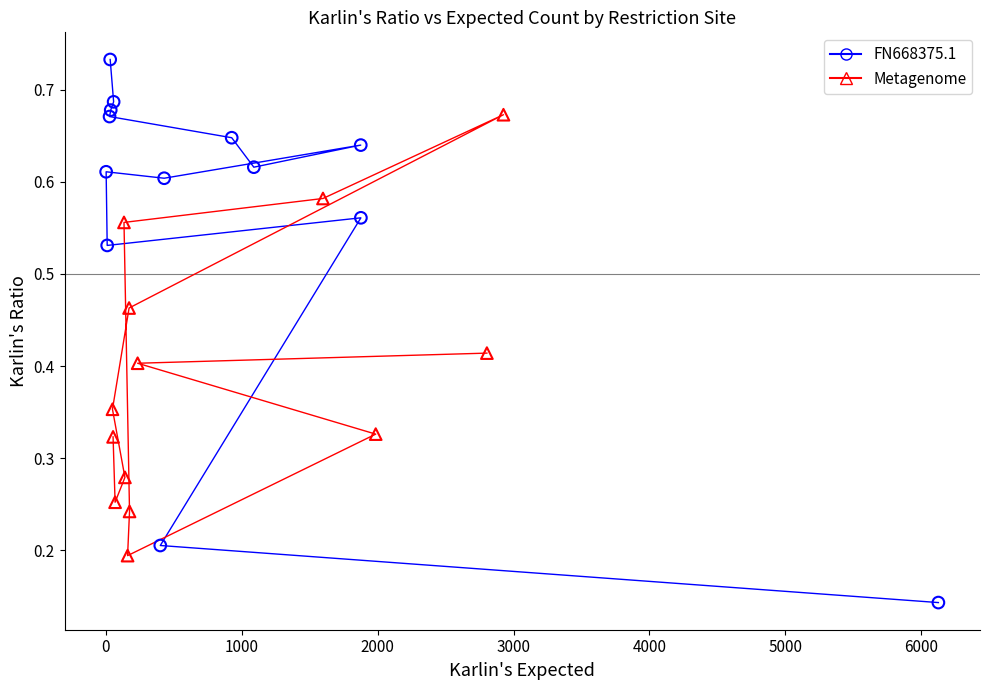

What are all the series names shown in the legend?

FN668375.1, Metagenome